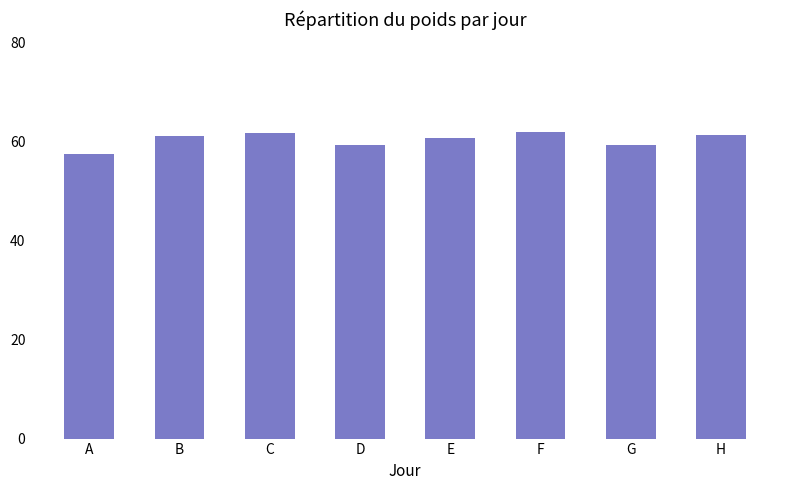

What is the average value?

60.3